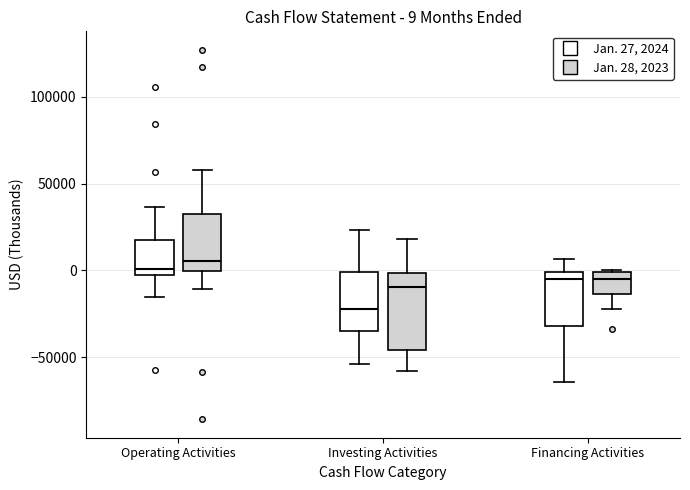

Which box is the tallest, from its lower edge to its upper edge?

Investing Activities (Jan. 28, 2023)